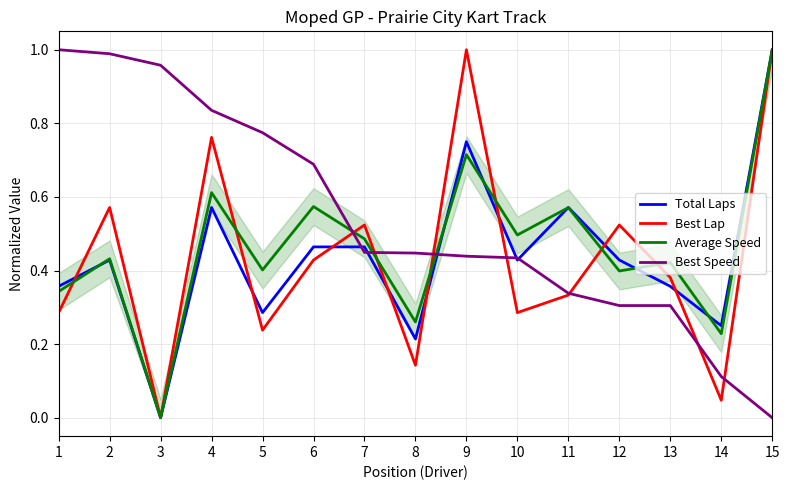

True or false: Best Lap has a value of 0.3 at 5.

False